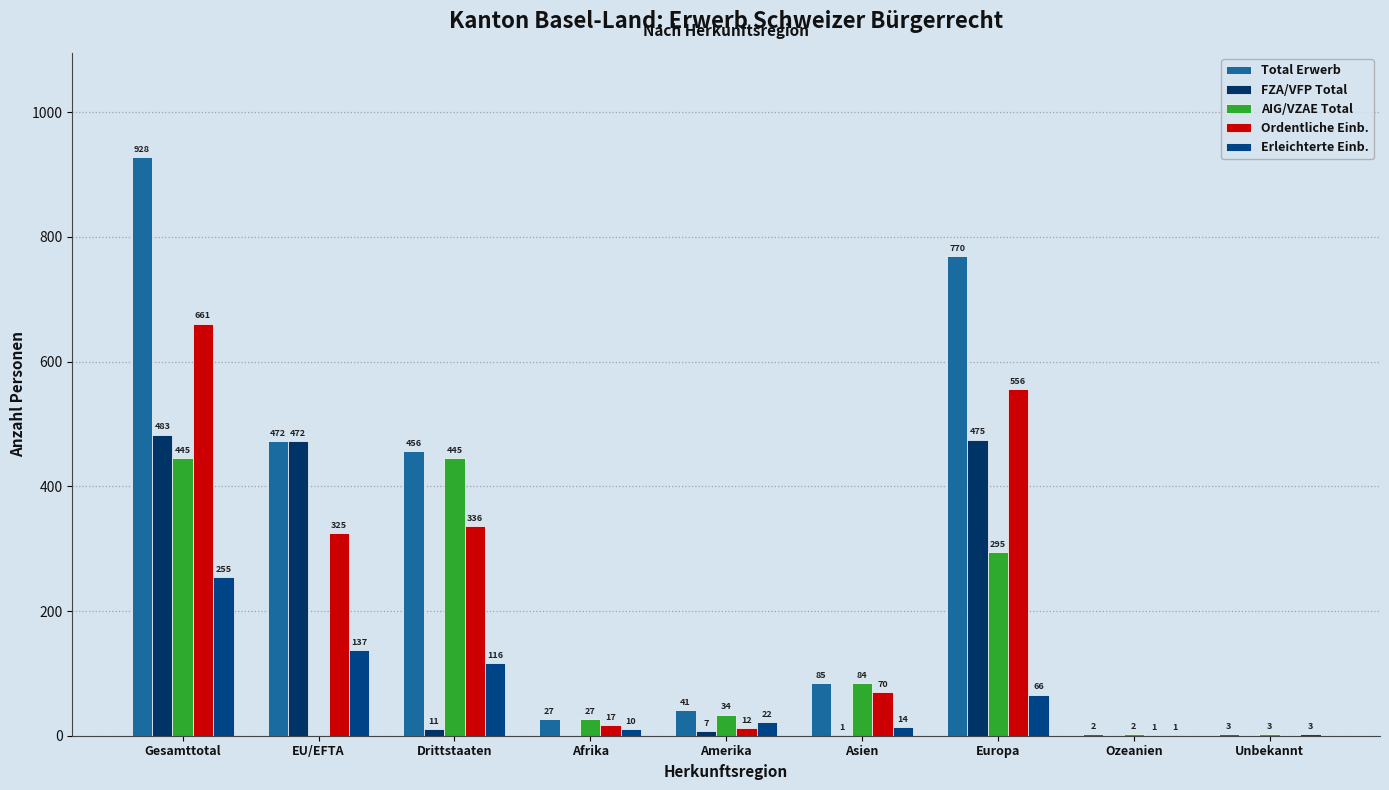

What is the value of the FZA/VFP Total bar at the 1st from the left?

483